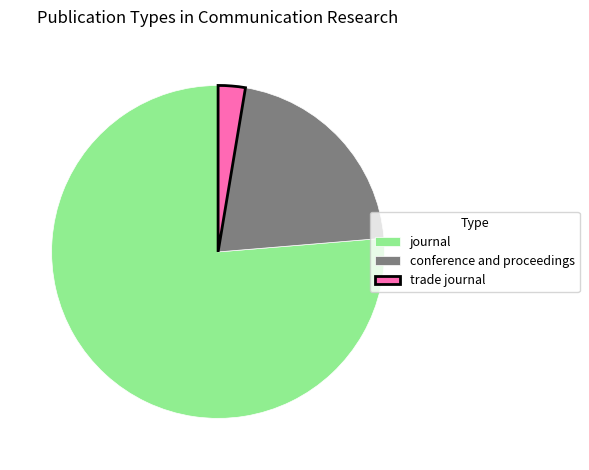

What is the largest slice in the pie chart?

journal